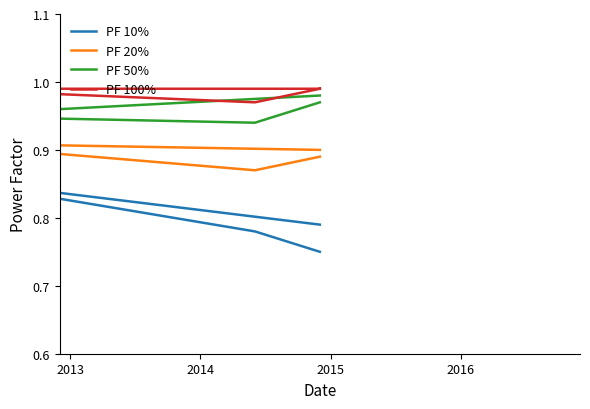

What are all the series names shown in the legend?

PF 10%, PF 20%, PF 50%, PF 100%